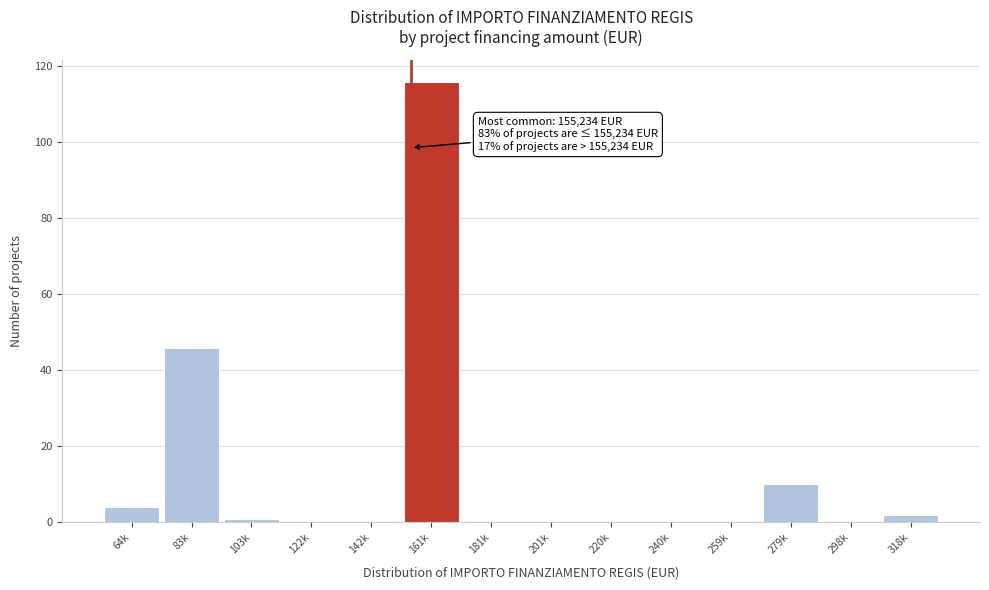

Reading left to right, transcribe all the data shown in this chart.

64k=4	83k=46	103k=1	122k=0	142k=0	161k=116	181k=0	201k=0	220k=0	240k=0	259k=0	279k=10	298k=0	318k=2